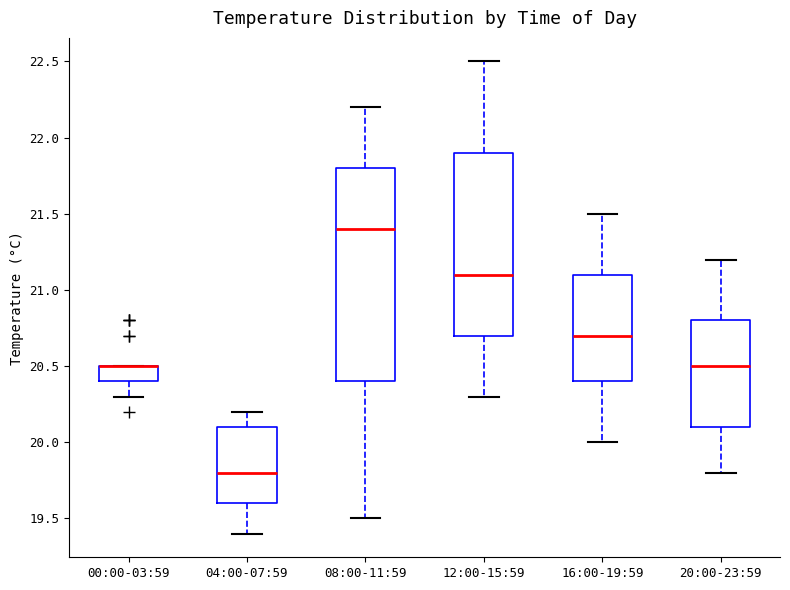

Reading left to right, read every box against the y-axis: the position of its median line, the range the box covers, and the ends of its whiskers. The values are not printed on the chart, so give them approximately, as read against the axis.

00:00-03:59: median 20.5 (drawn on the box's upper edge), box 20.4 to 20.5, whiskers 20.3 to 20.5
04:00-07:59: median 19.8, box 19.6 to 20.1, whiskers 19.4 to 20.2
08:00-11:59: median 21.4, box 20.4 to 21.8, whiskers 19.5 to 22.2
12:00-15:59: median 21.1, box 20.7 to 21.9, whiskers 20.3 to 22.5
16:00-19:59: median 20.7, box 20.4 to 21.1, whiskers 20.0 to 21.5
20:00-23:59: median 20.5, box 20.1 to 20.8, whiskers 19.8 to 21.2